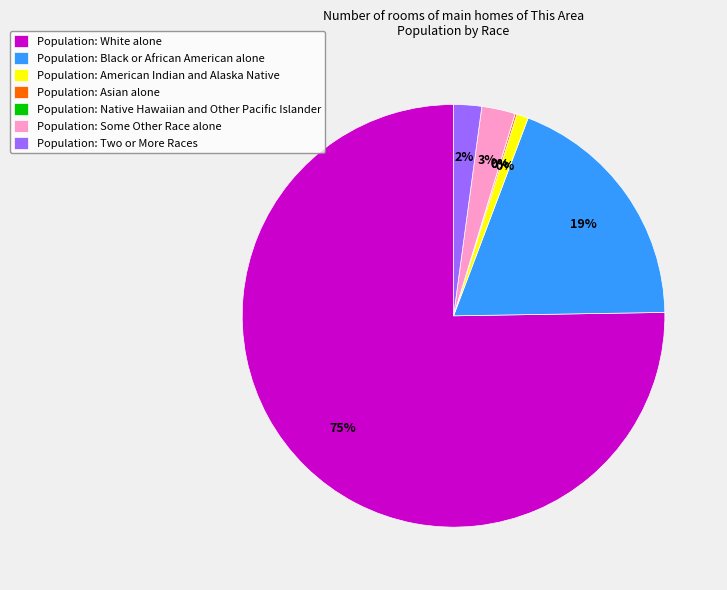

What is the largest slice in the pie chart?

White alone